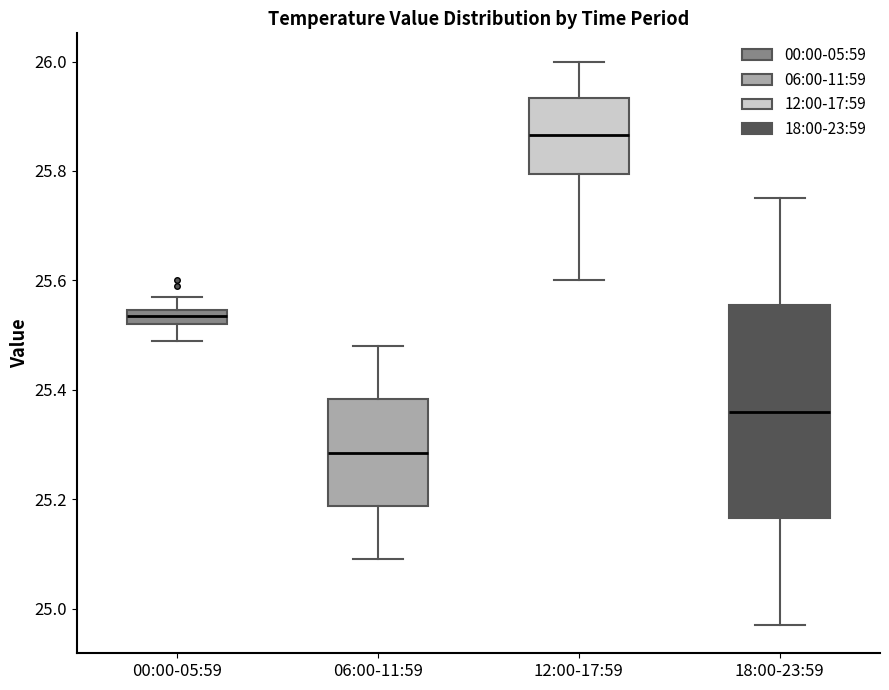

Where is the upper edge of the box for 18:00-23:59 on the y-axis? The values are not printed on the chart, so give them approximately, as read against the axis.

25.56